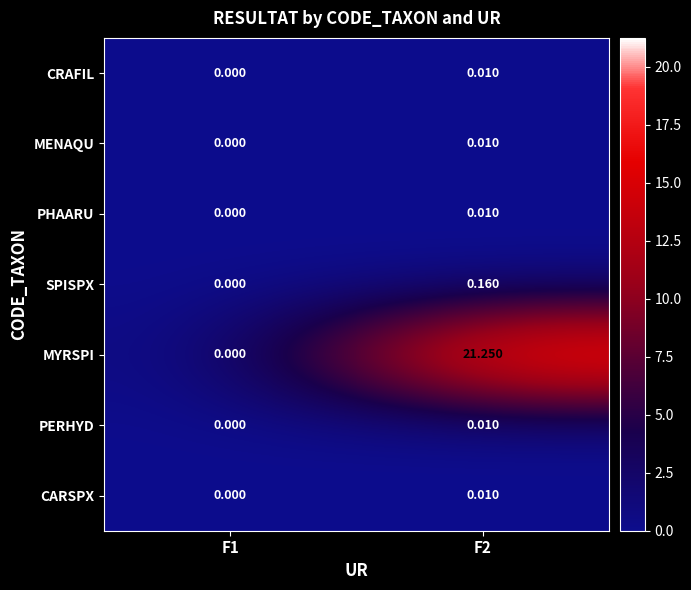

How many distinct data groups are displayed?

7